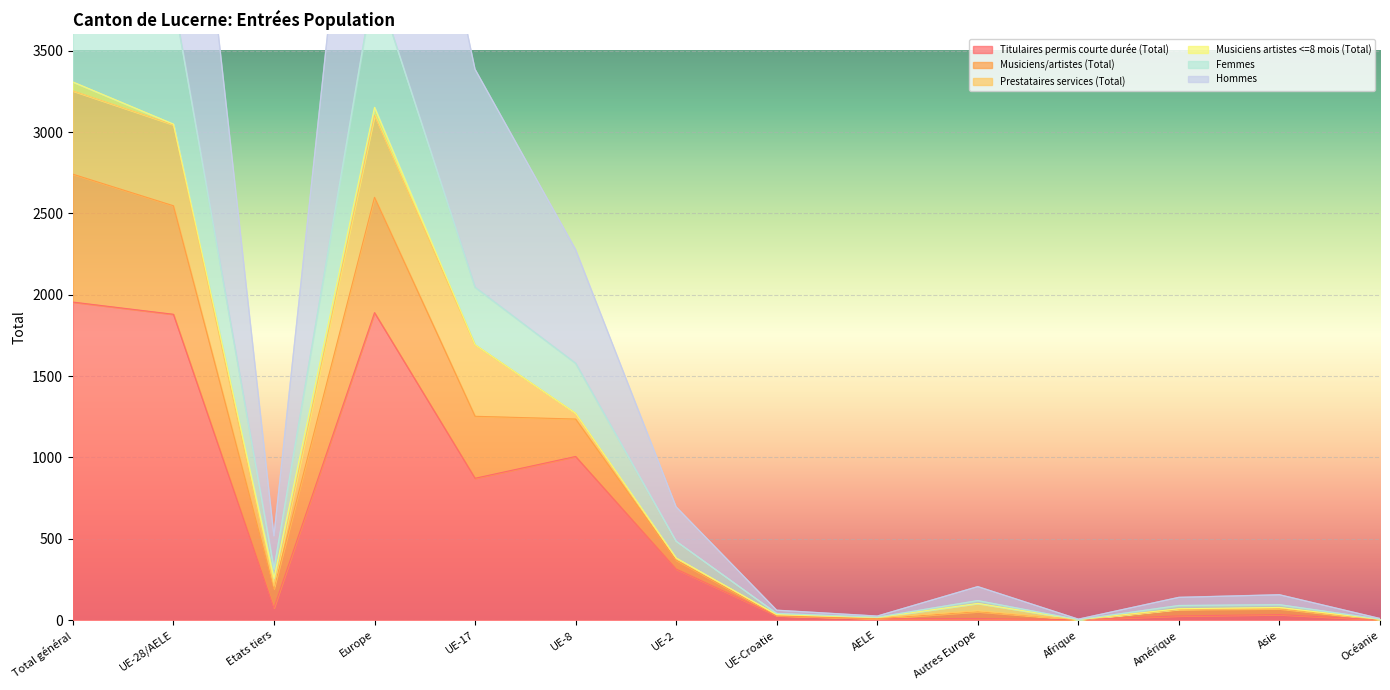

The Titulaires permis courte durée (Total) series shows 9 at AELE. True or false?

True